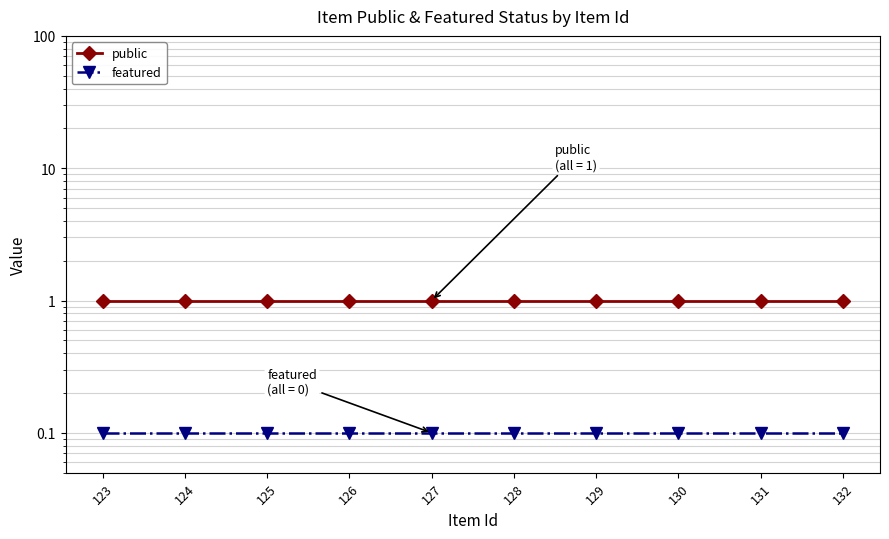

True or false: public has more than 0 interior local peaks.

False